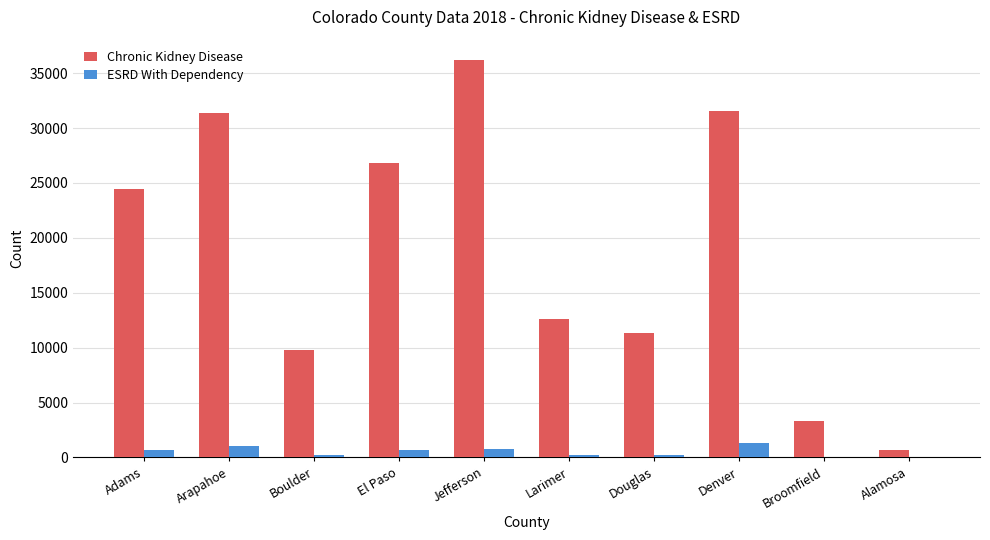

What is the total value across all series at El Paso?

27459